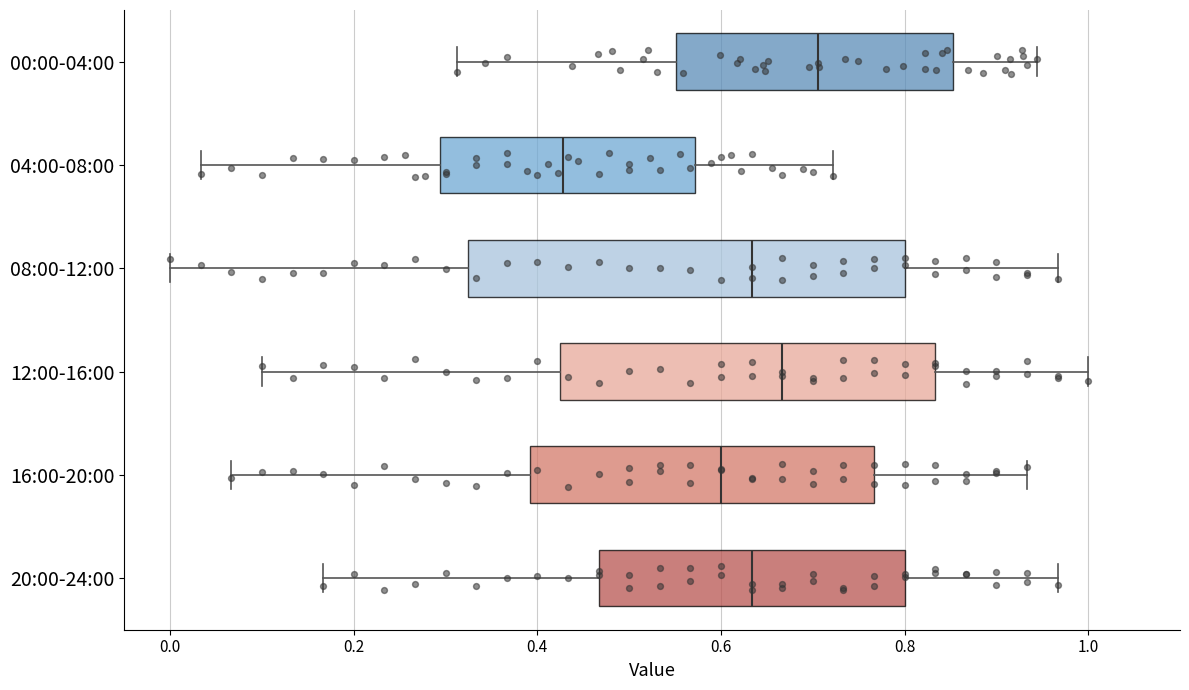

Which box is the widest, from its left edge to its right edge?

08:00-12:00